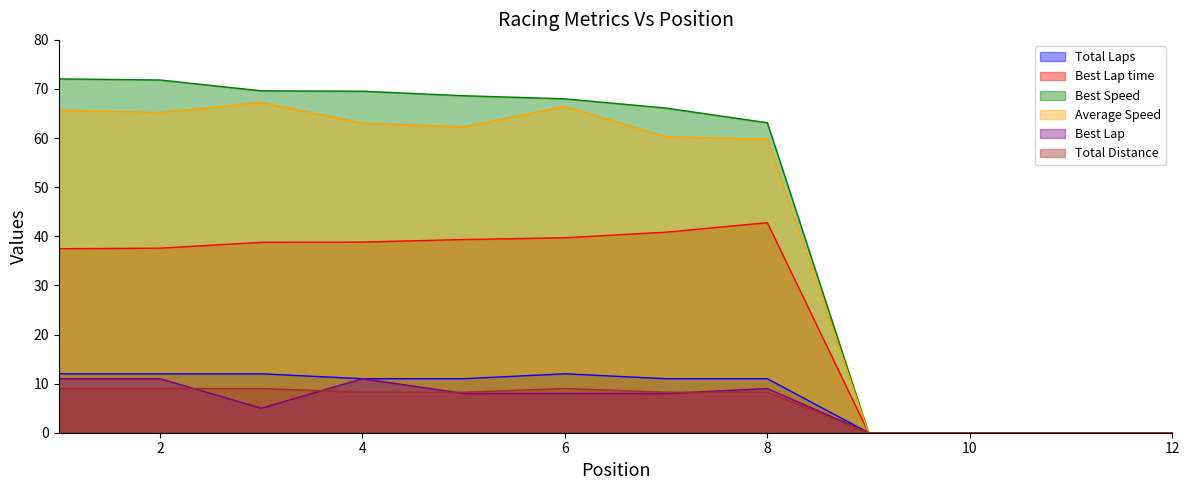

How many lines are shown in the chart?

6